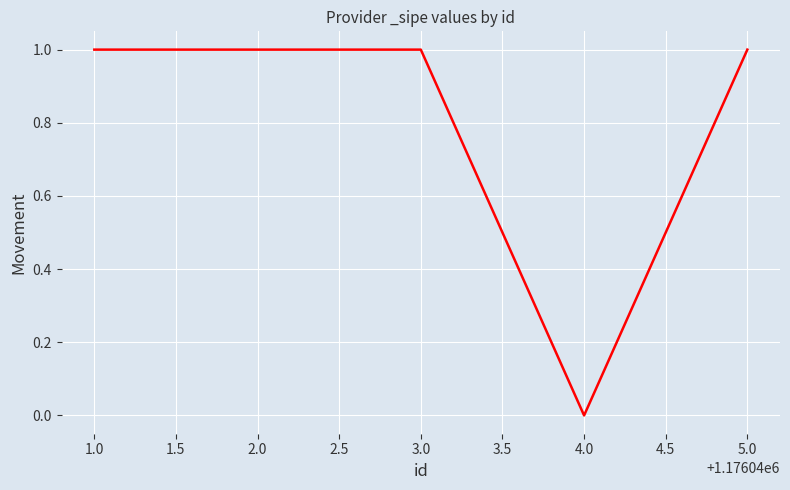

What position from the right is 5.0?

1